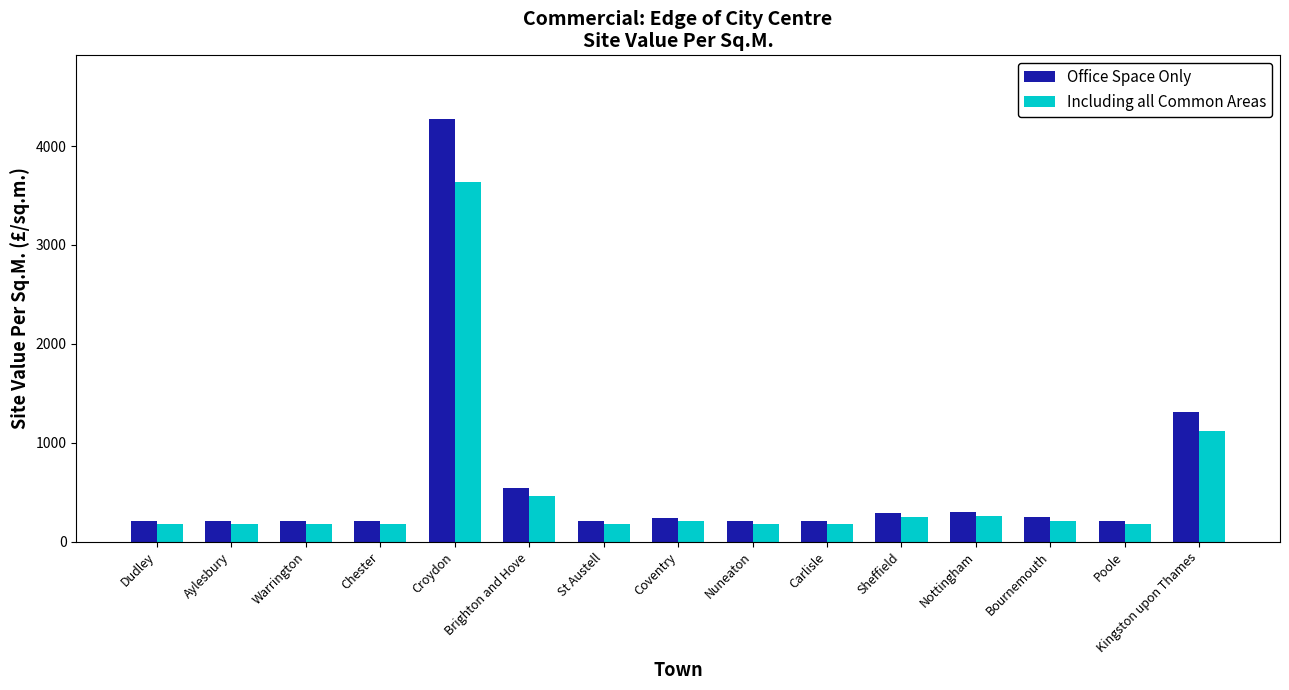

What is the label of the 10th bar from the left?

Carlisle